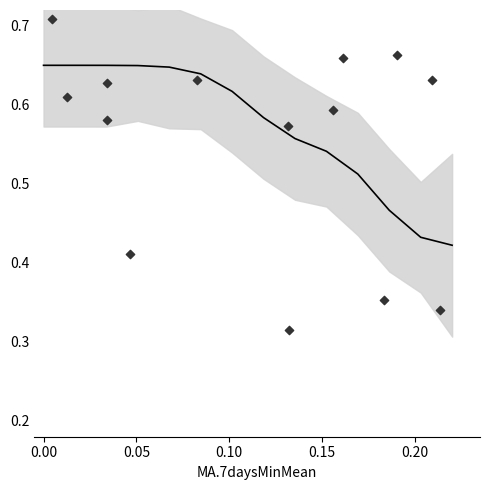

At how many categories does at least one series exceed 0?

14